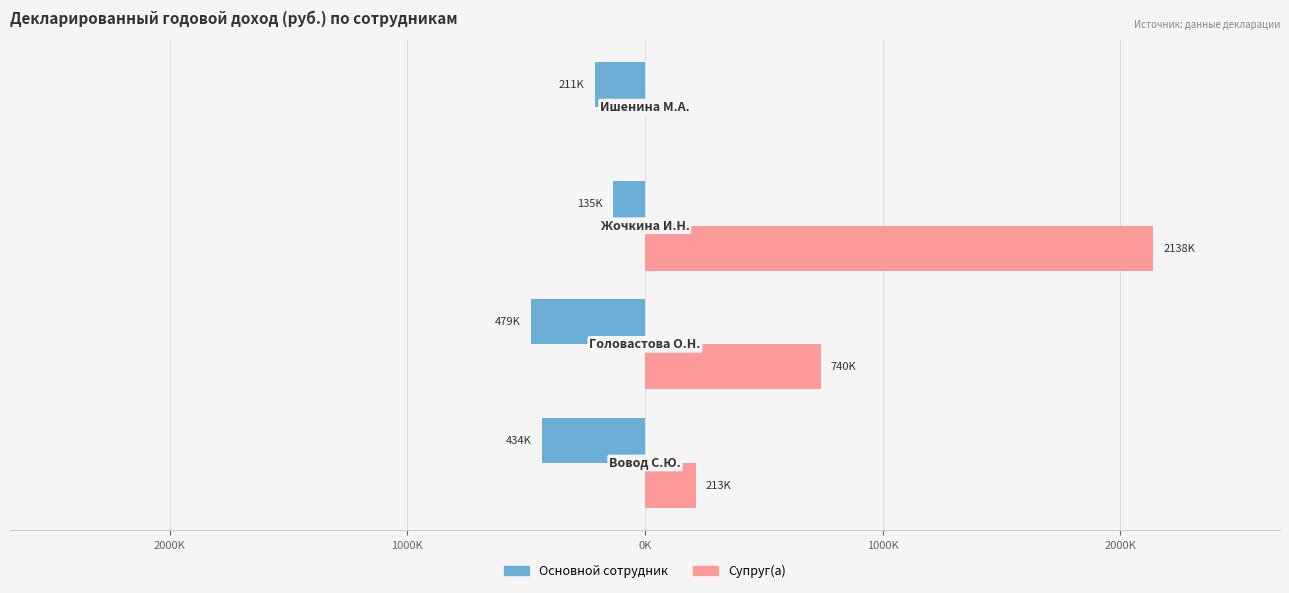

What are all the series names shown in the legend?

Основной сотрудник, Супруг(а)